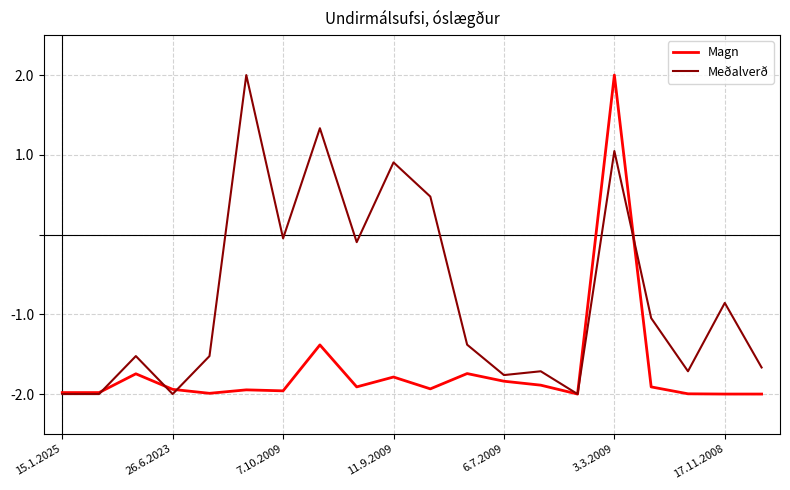

What is the minimum value for Magn?

-2.0